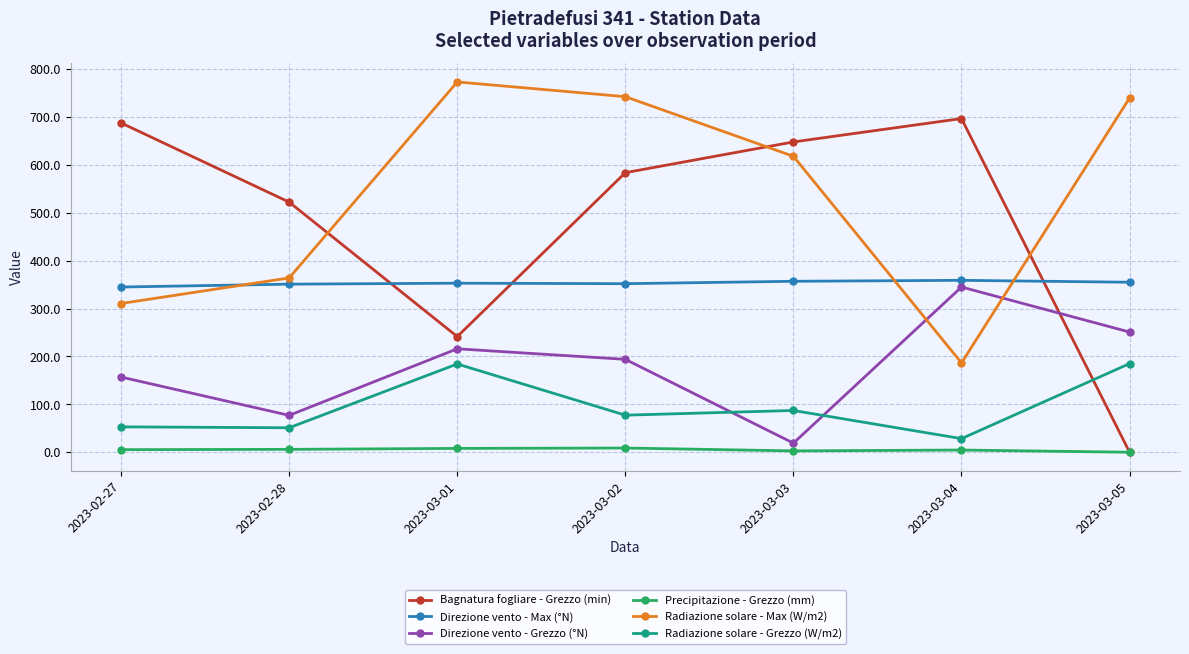

What is the average value of the Precipitazione - Grezzo (mm) series?

5.1